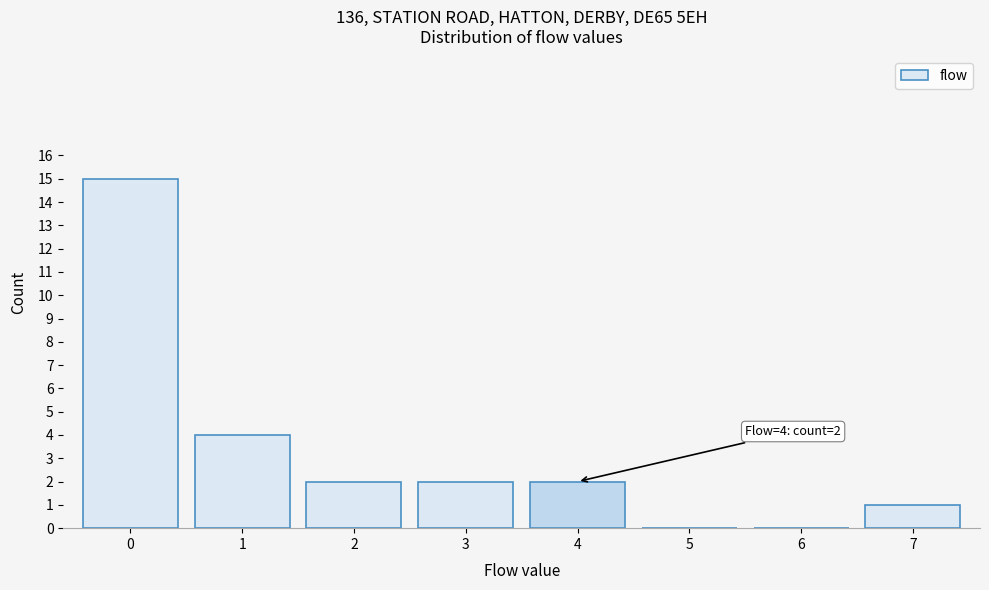

Over which range of the x-axis is the bar tallest?

-0.5 to 0.5